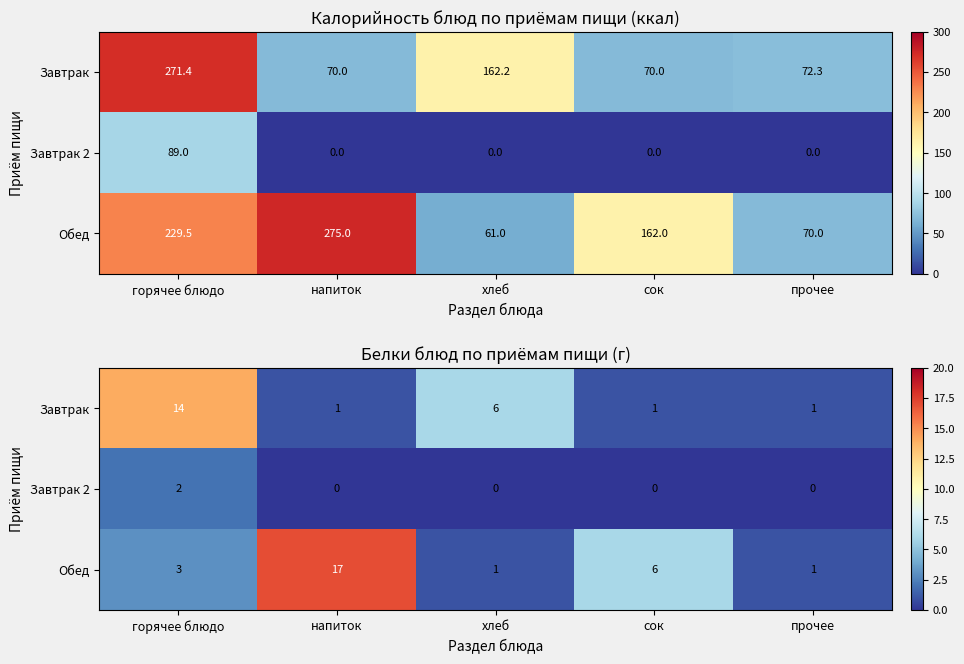

True or false: Завтрак 2 has a value of 0 at сок.

True